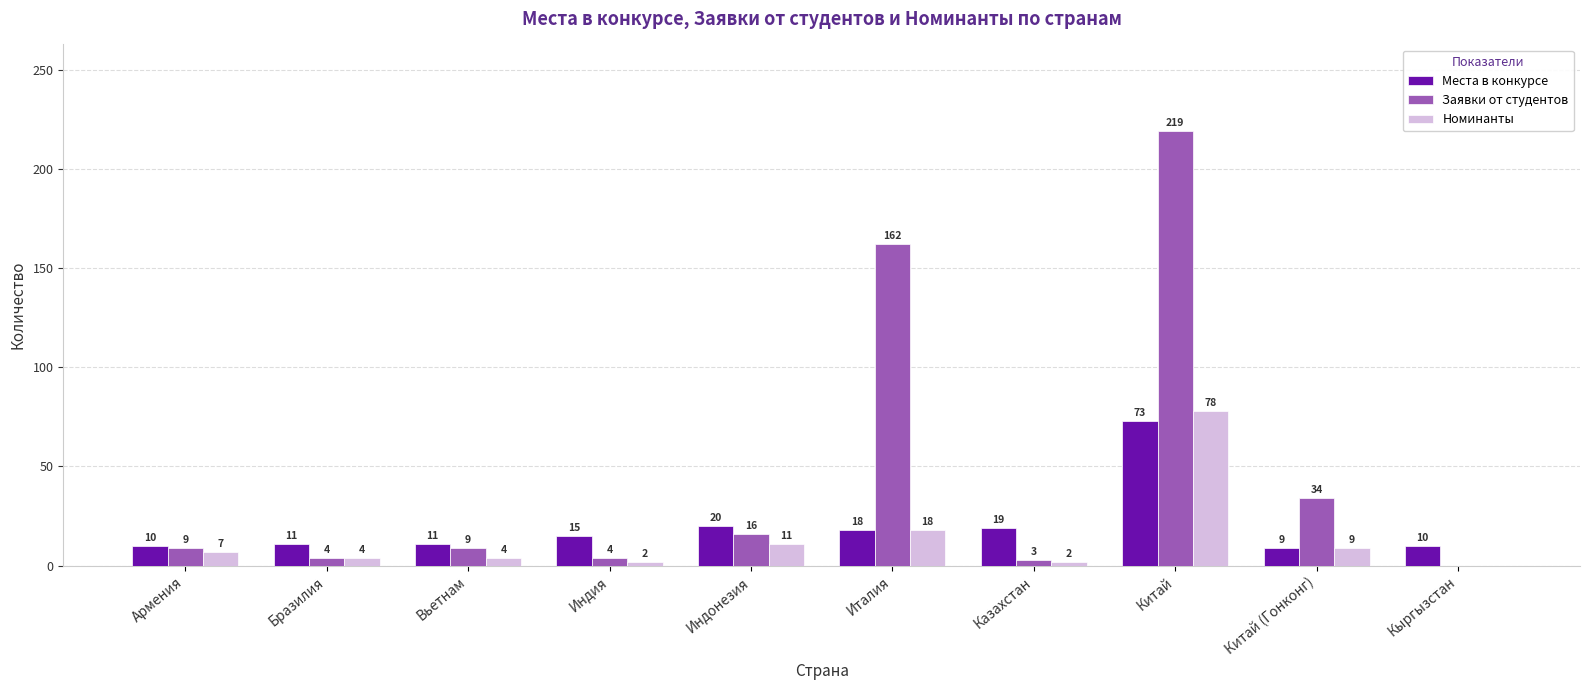

Which series has the largest total across all categories?

Заявки от студентов